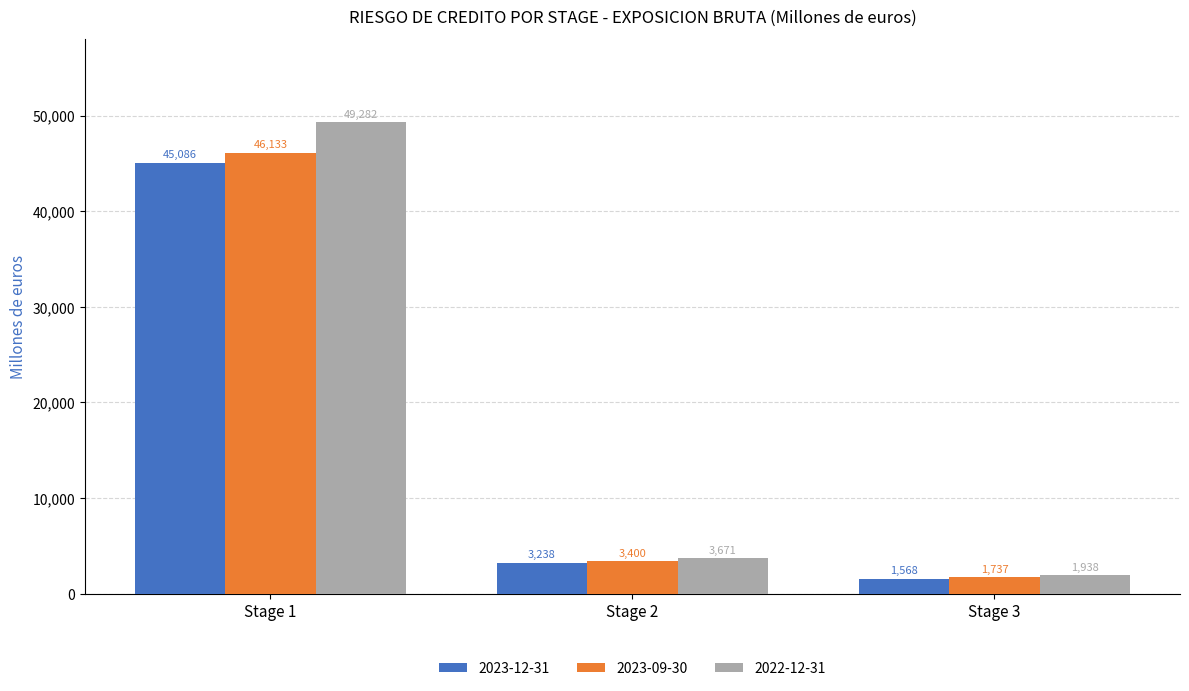

What is the difference between the second highest and minimum values in the 2023-09-30 series?

1663.4